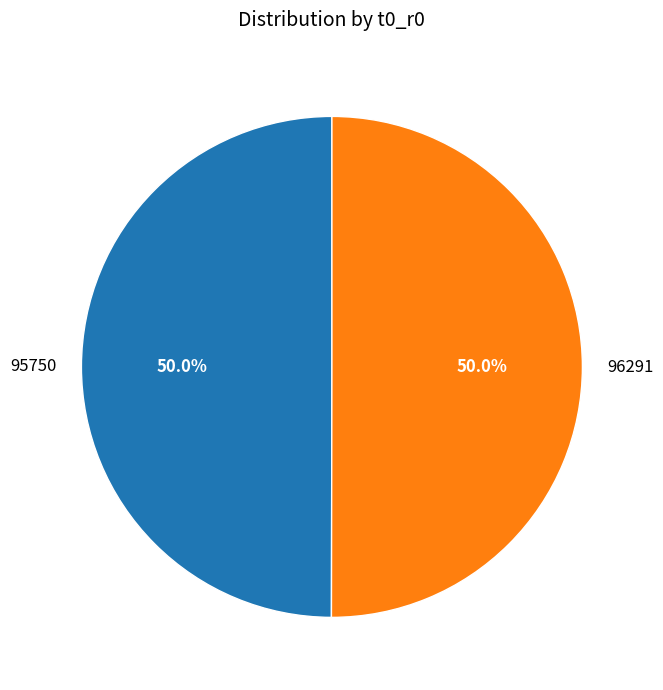

Combined, what portion of the pie is 96291 and 95750?

100.0%